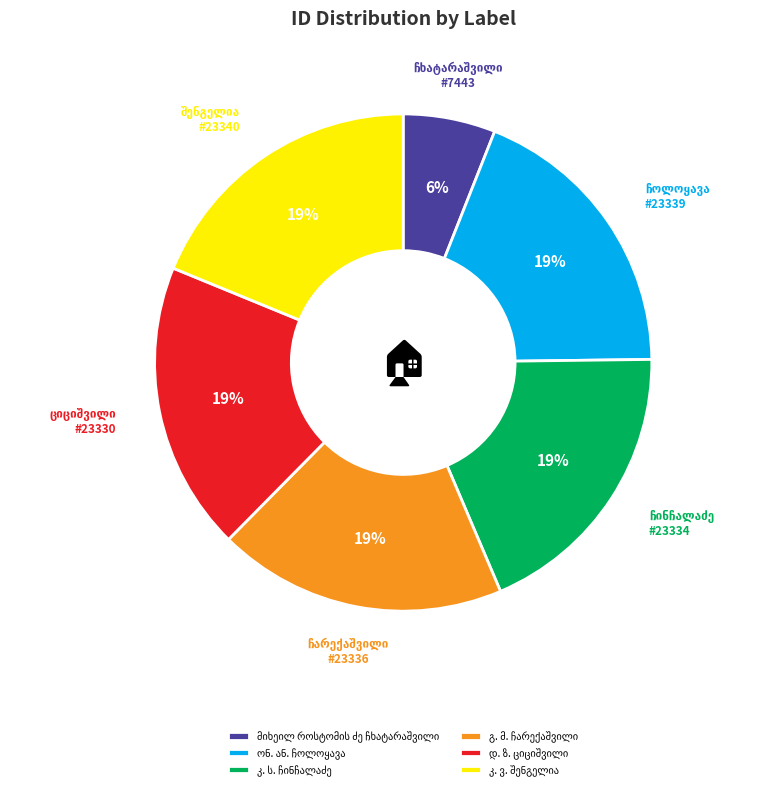

To the nearest percent, what is the difference between the largest and smallest slice percentages?

13%